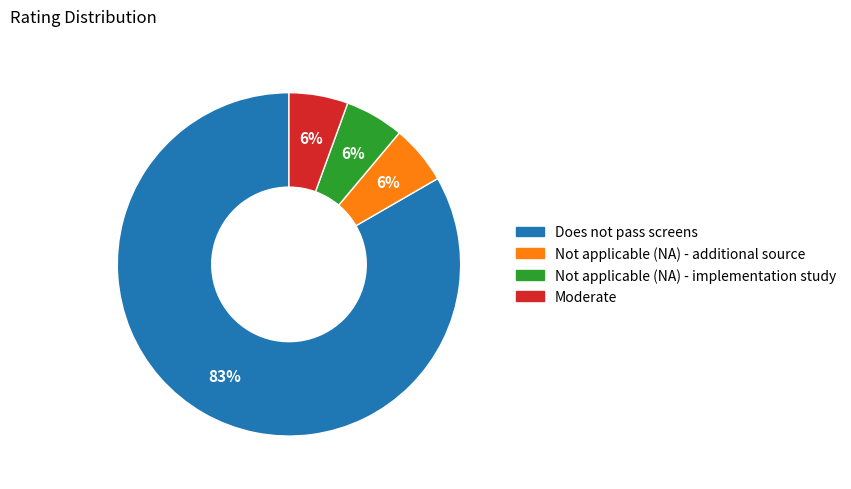

To the nearest percent, what is the average slice percentage?

25%